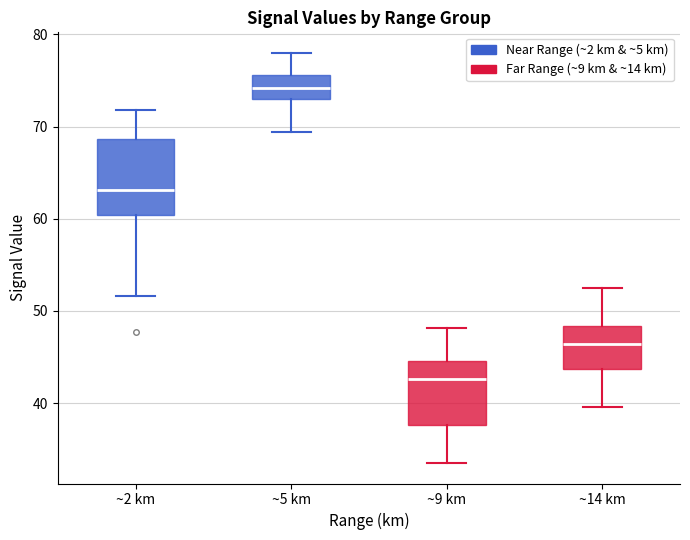

Reading left to right, read every box against the y-axis: the position of its median line, the range the box covers, and the ends of its whiskers. The values are not printed on the chart, so give them approximately, as read against the axis.

~2 km: median 63, box 60 to 69, whiskers 52 to 72
~5 km: median 74, box 73 to 76, whiskers 69 to 78
~9 km: median 43, box 38 to 45, whiskers 34 to 48
~14 km: median 46, box 44 to 48, whiskers 40 to 53